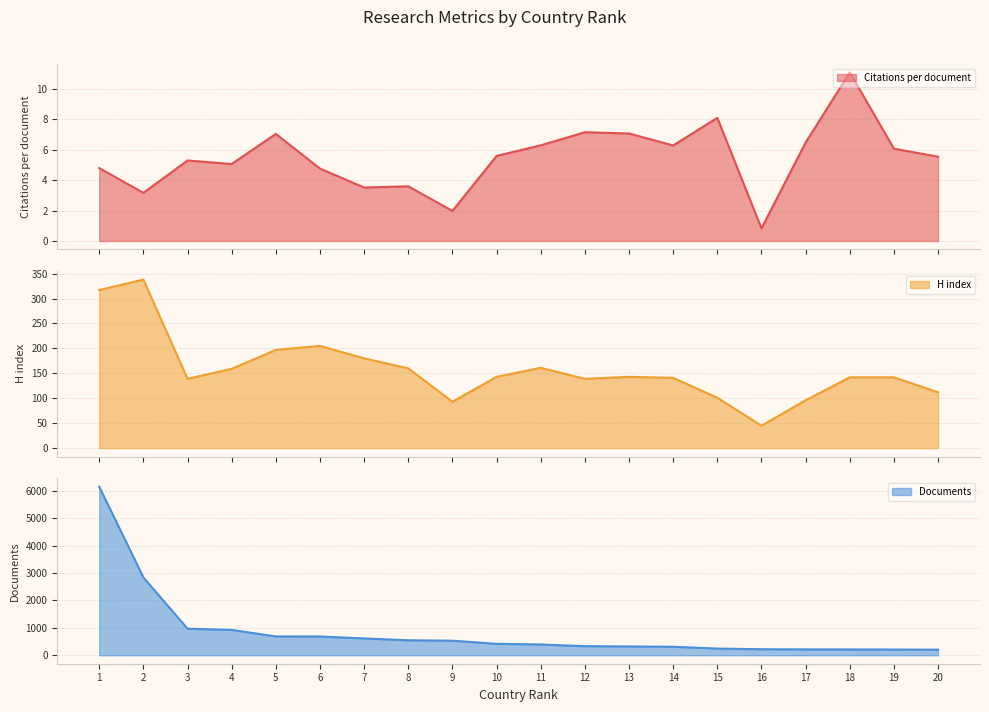

True or false: H index has more than 1 points higher than both neighbors.

True